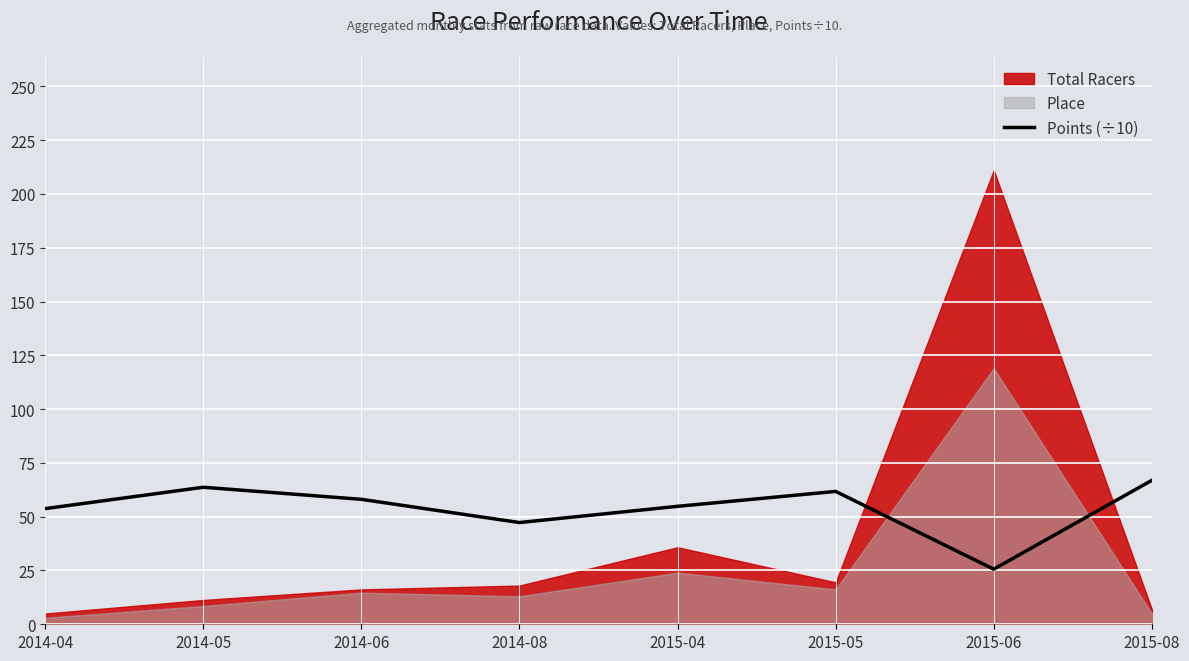

How many points are higher than both their immediate neighbors (excluding endpoints)?

2